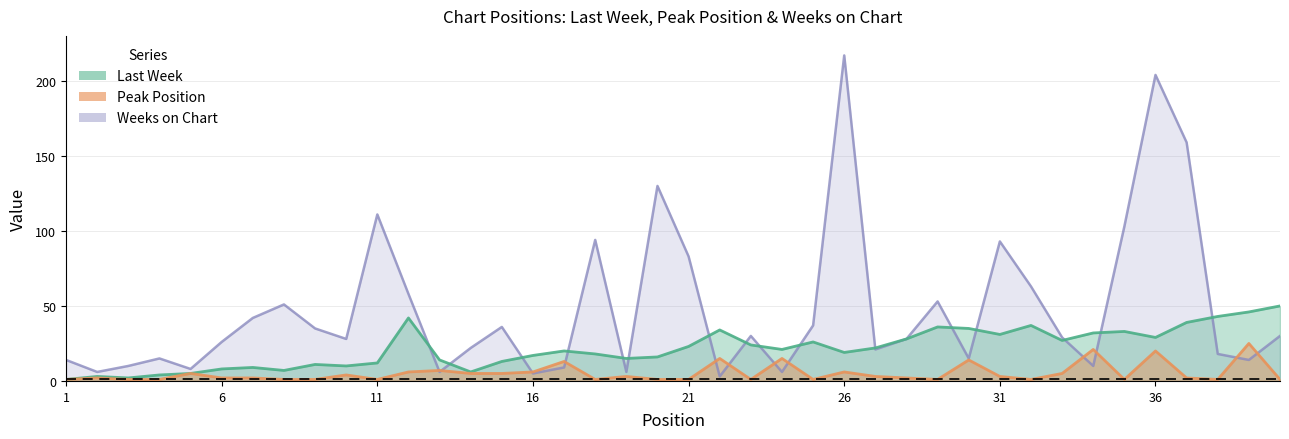

Between 16 and 29, which series saw the biggest shift?

Weeks on Chart